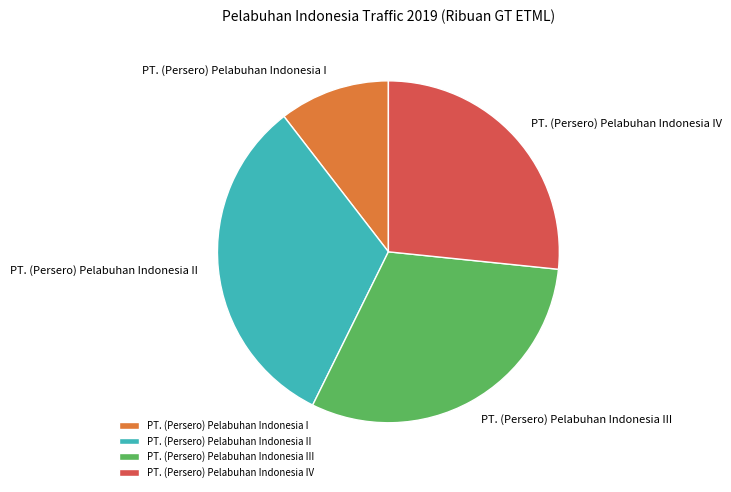

Between PT. (Persero) Pelabuhan Indonesia III and PT. (Persero) Pelabuhan Indonesia I, which is larger?

PT. (Persero) Pelabuhan Indonesia III